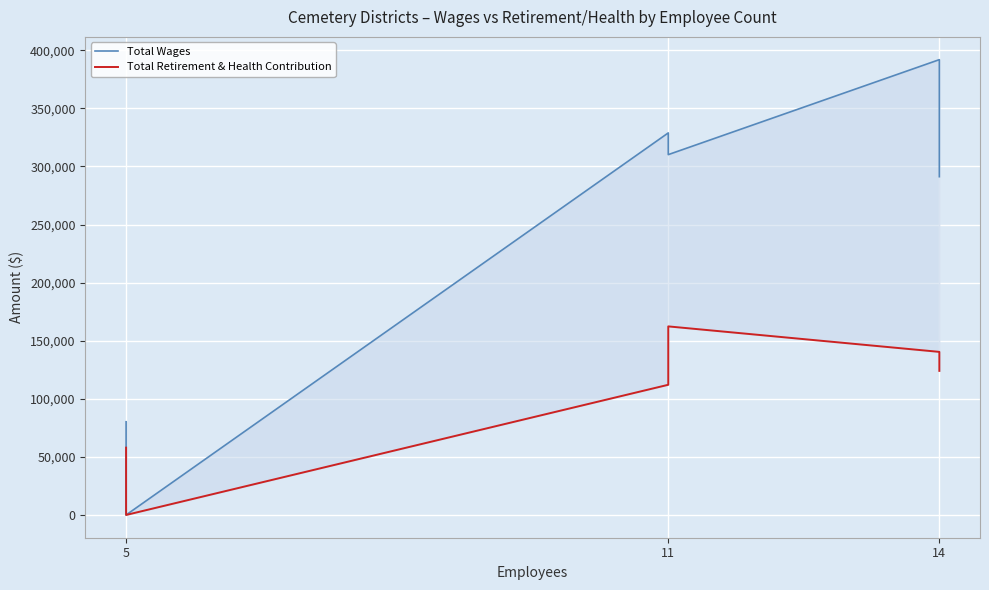

What is the spread (max minus min) of values at 5?

22283.7